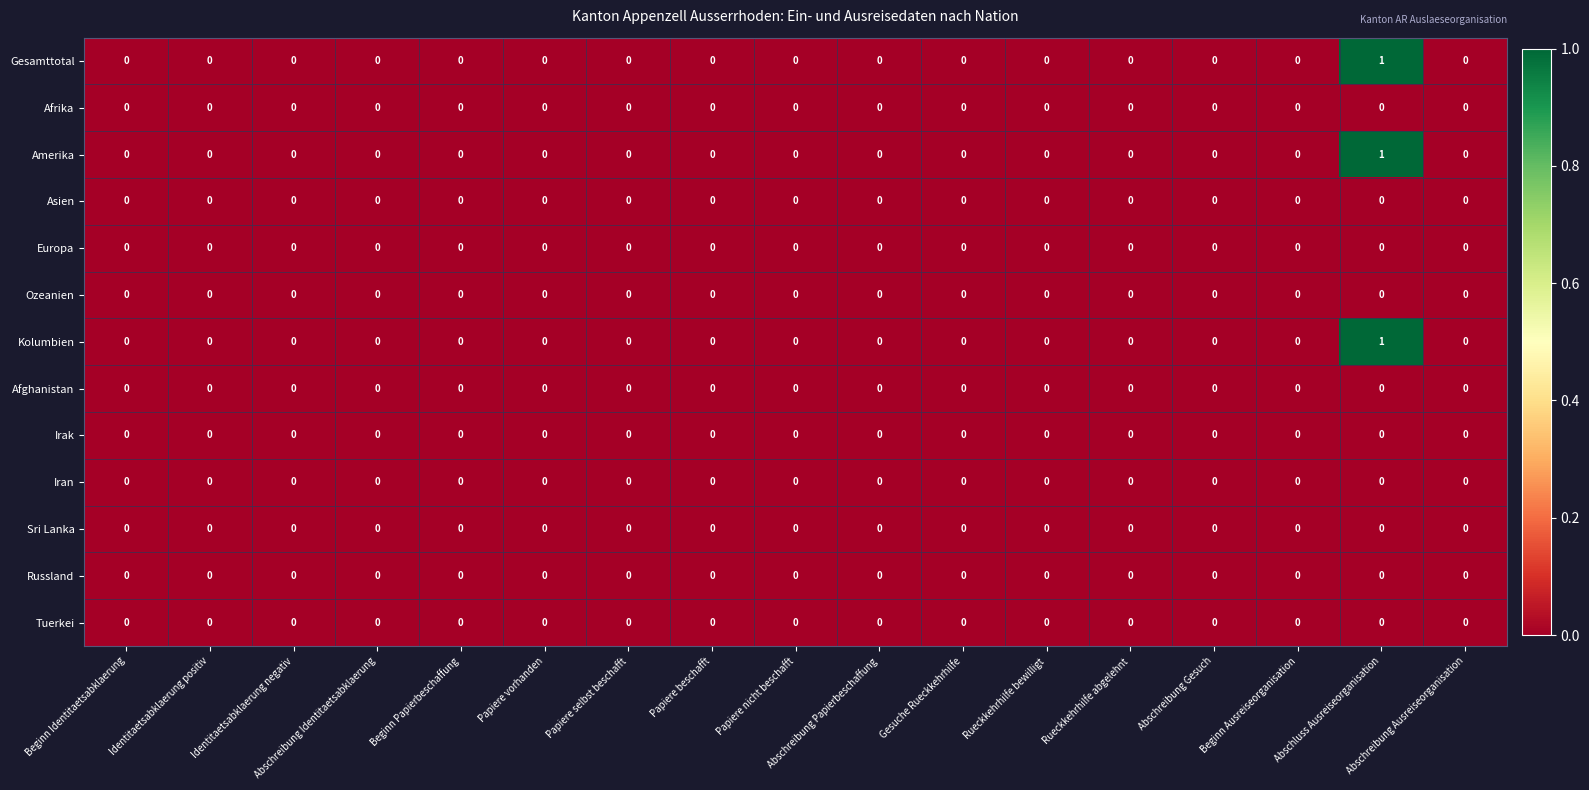

The value of Tuerkei at Identitaetsabklaerung positiv is 0. True or false?

True